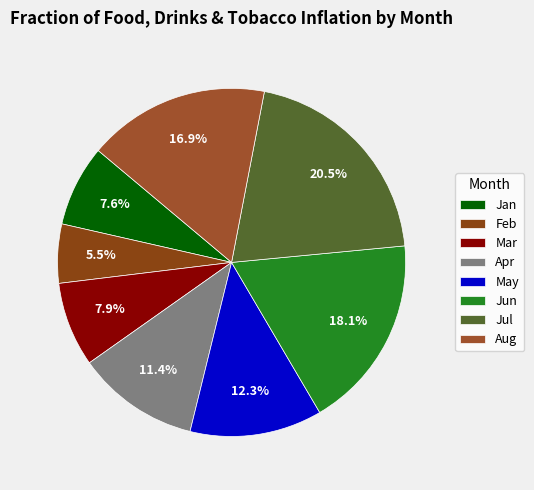

How many slices are in this pie chart?

8